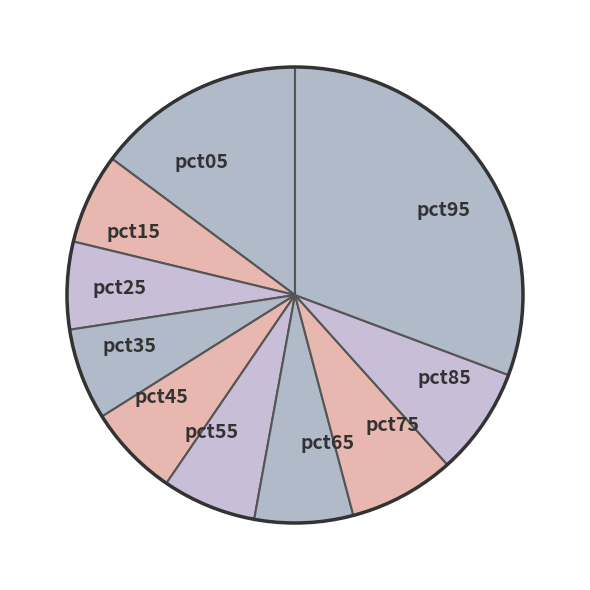

Between pct35 and pct85, which is larger?

pct85